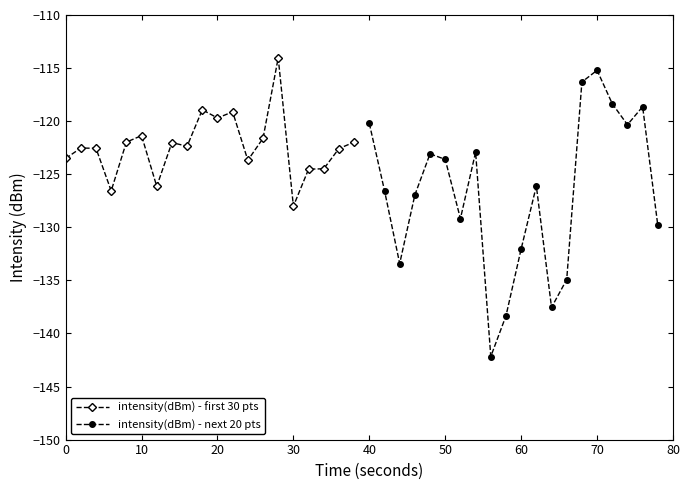

The intensity(dBm) - first 30 pts series shows -83.2 at 0. True or false?

False